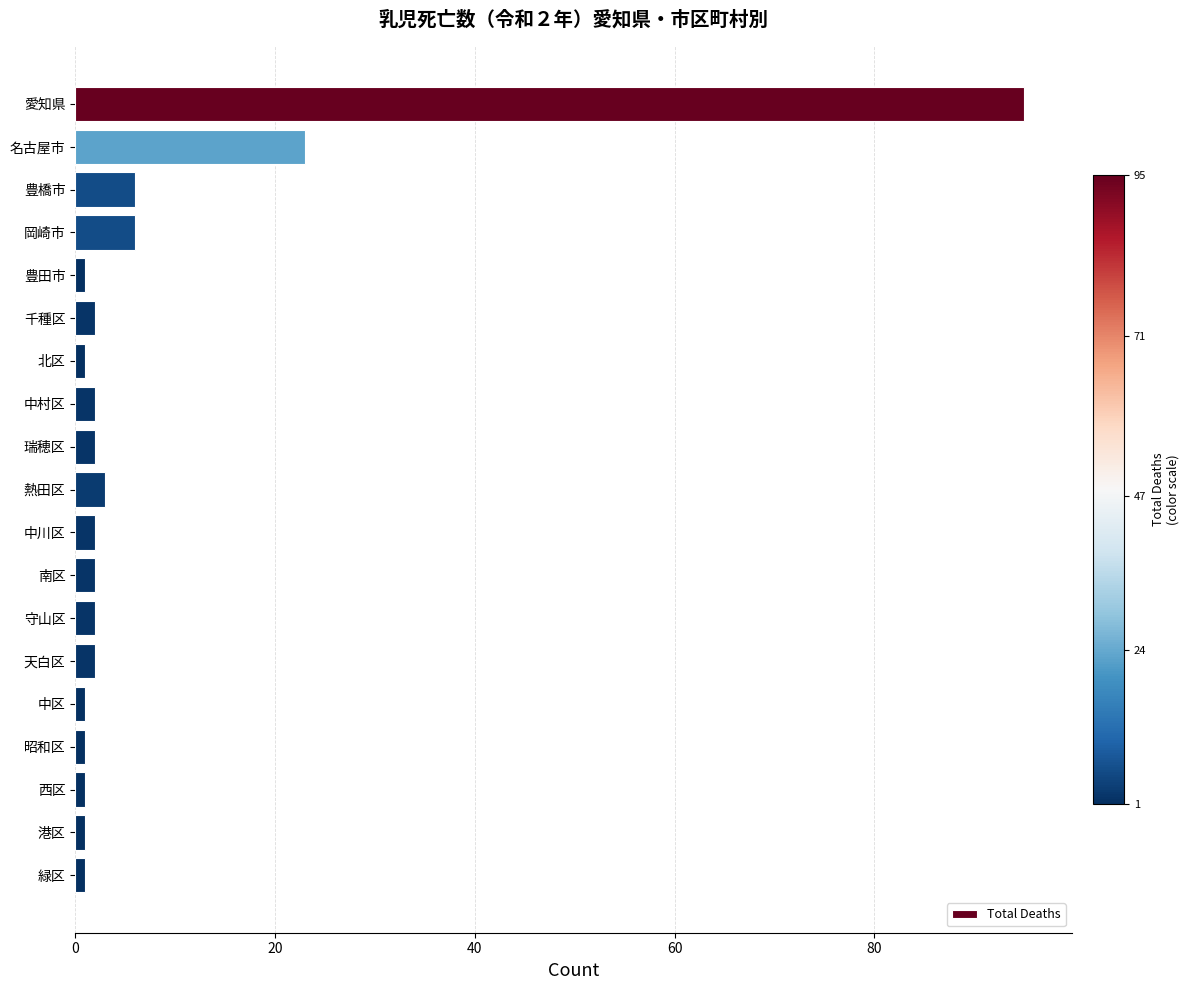

What is the label of the 3rd bar from the bottom?

西区